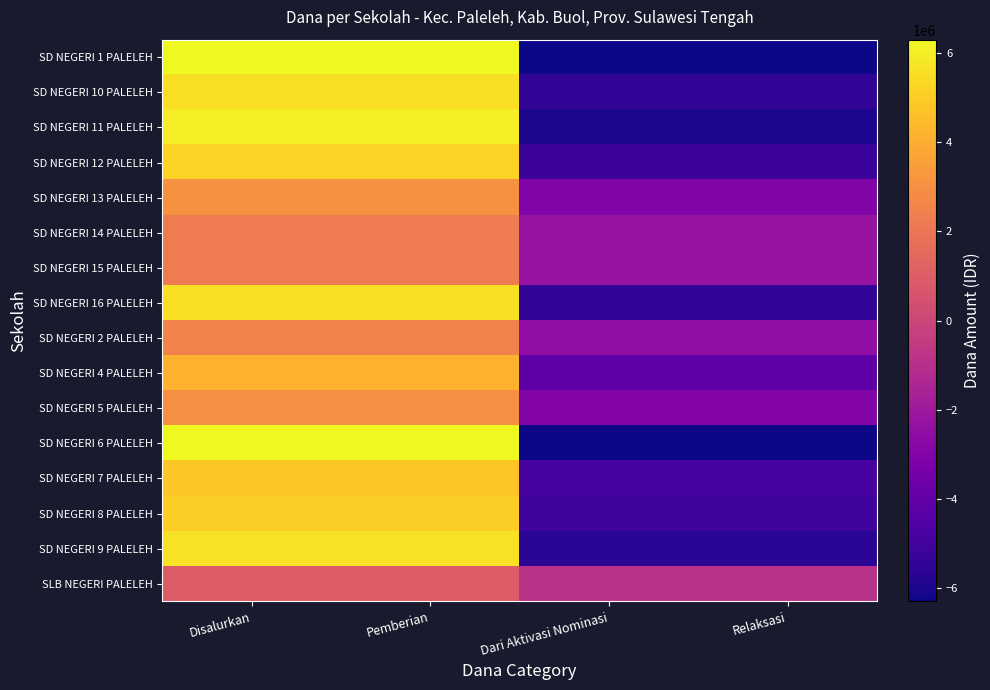

Which series has the widest spread of values?

SD NEGERI 1 PALELEH